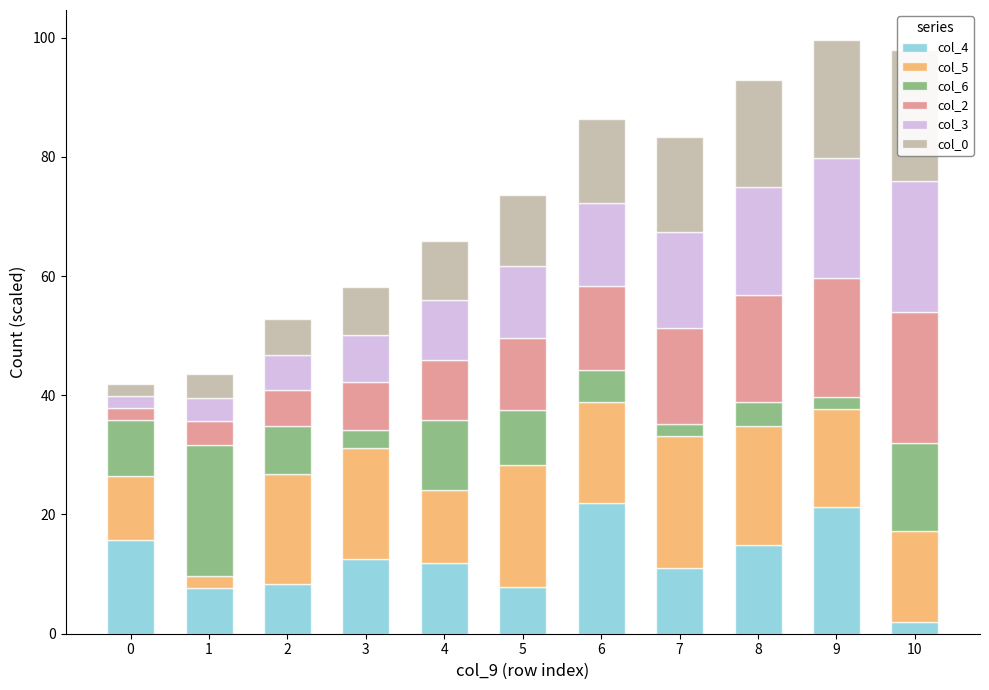

What is the spread (max minus min) of values at 3?

15.7